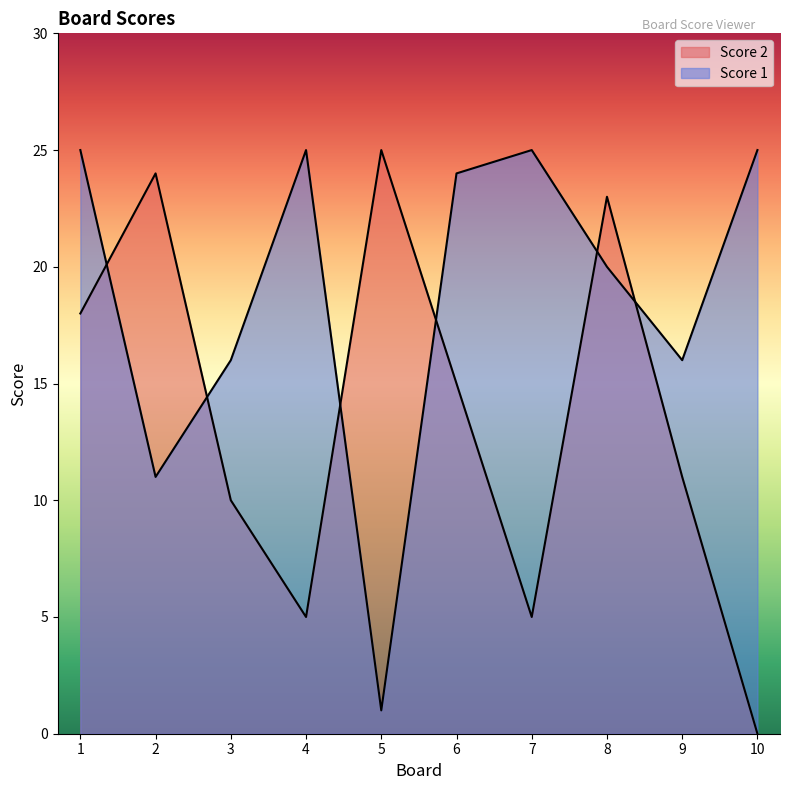

Between 4 and 10, which series saw the biggest shift?

Score 2